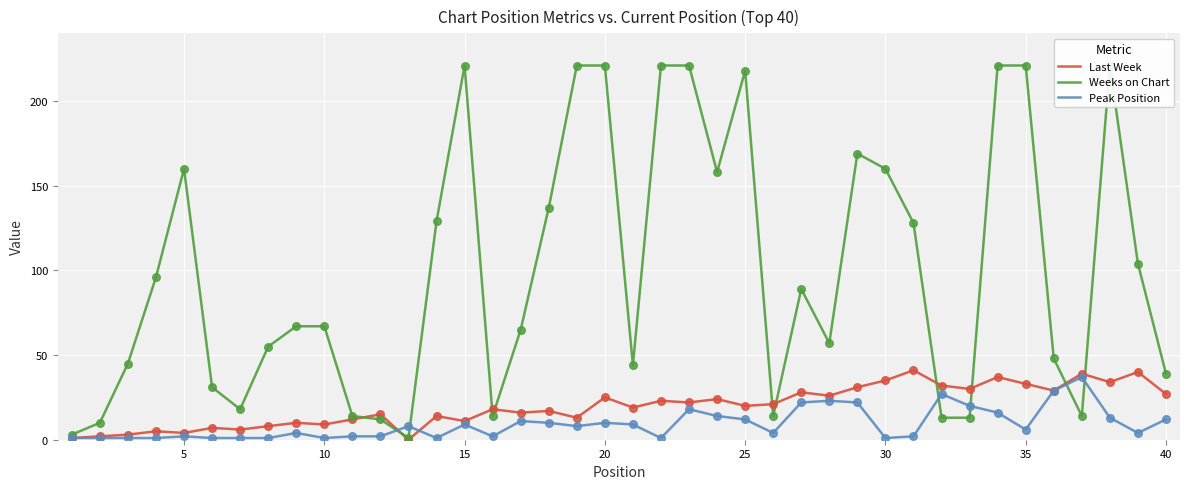

What are all the series names shown in the legend?

Last Week, Weeks on Chart, Peak Position